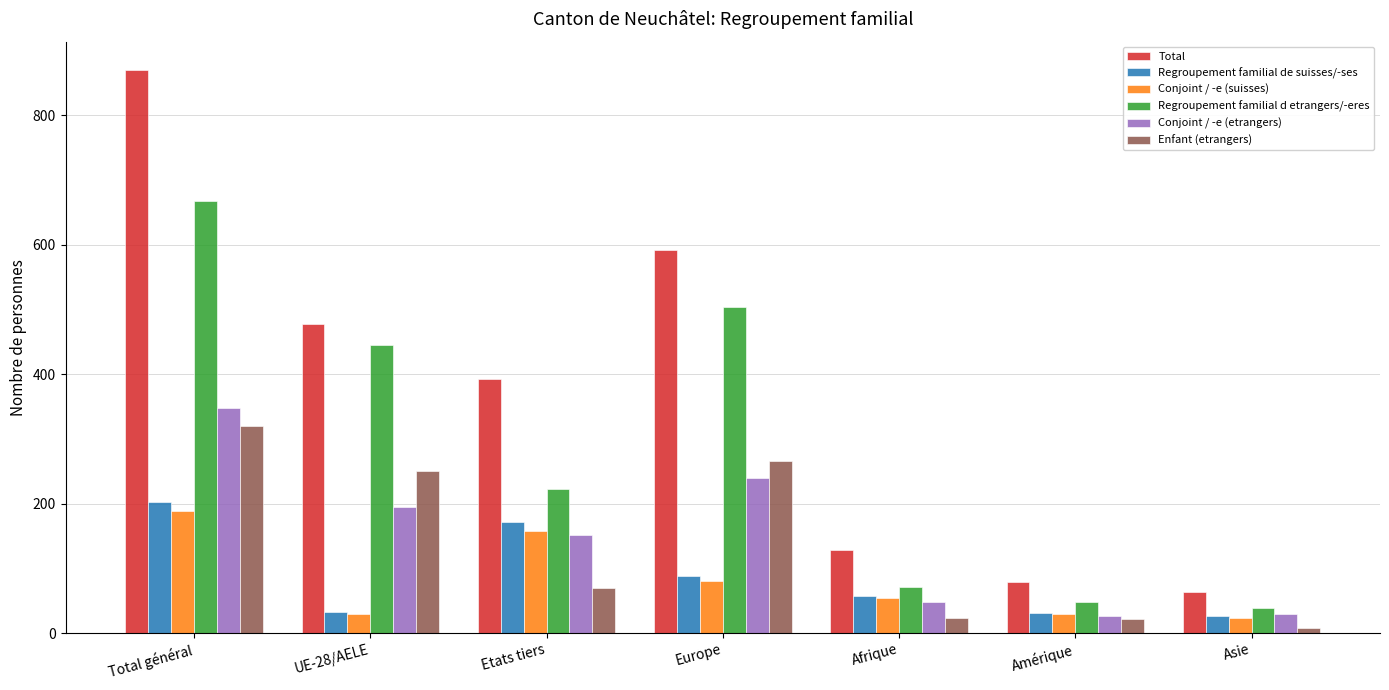

How many bars are there in total?

42